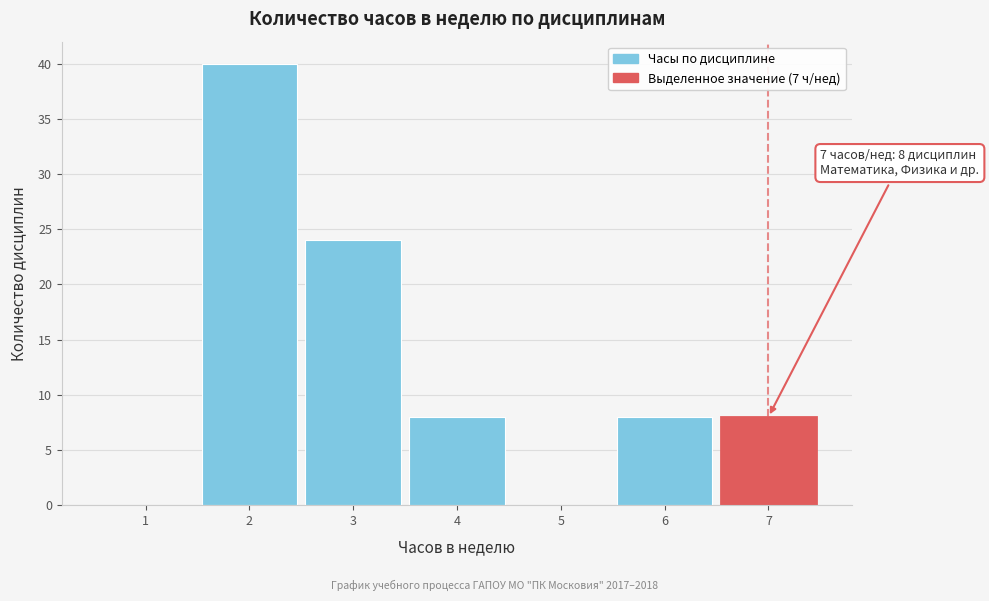

Which range on the x-axis has the tallest bar?

1.5 to 2.5